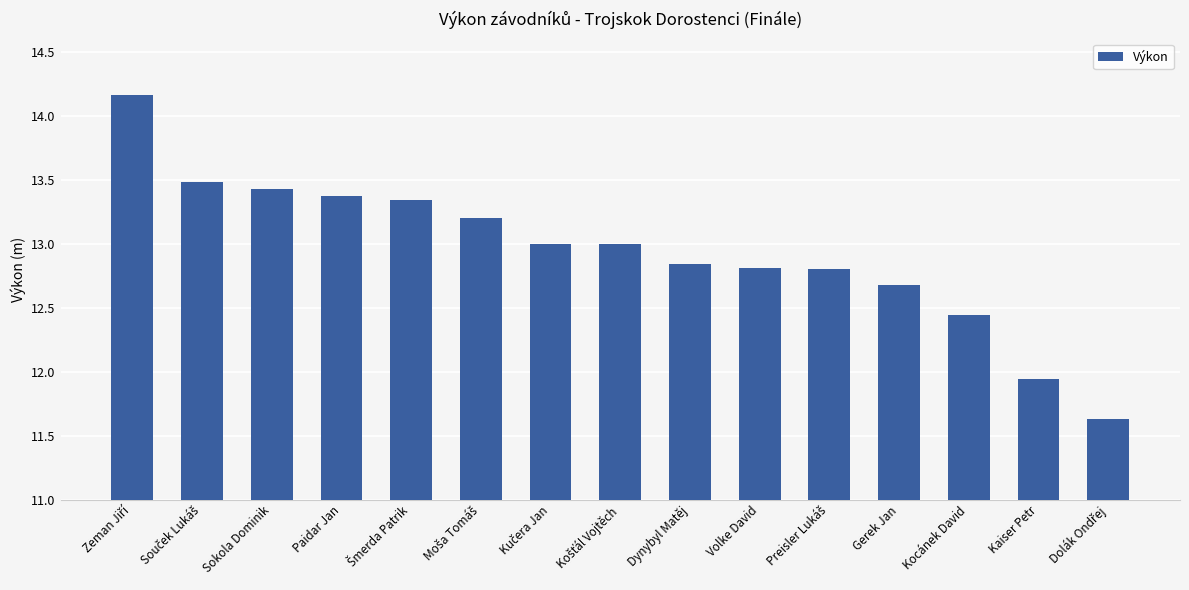

What is the minimum value shown in the chart?

11.6